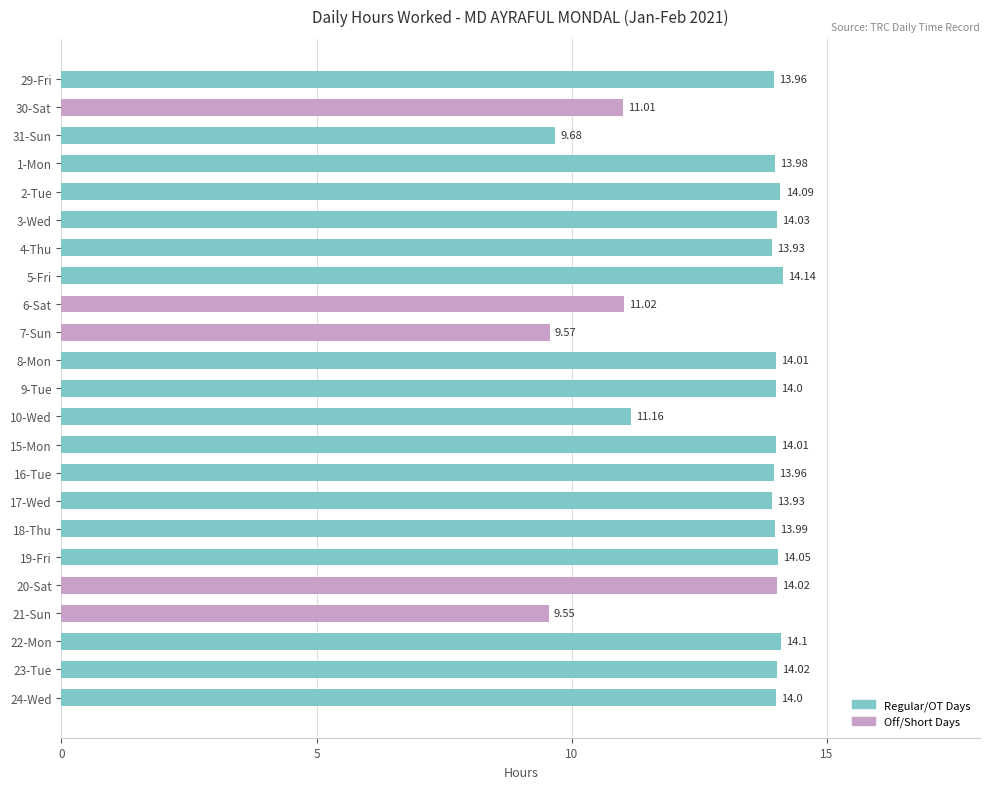

Between 23-Tue and 10-Wed, which is larger?

23-Tue